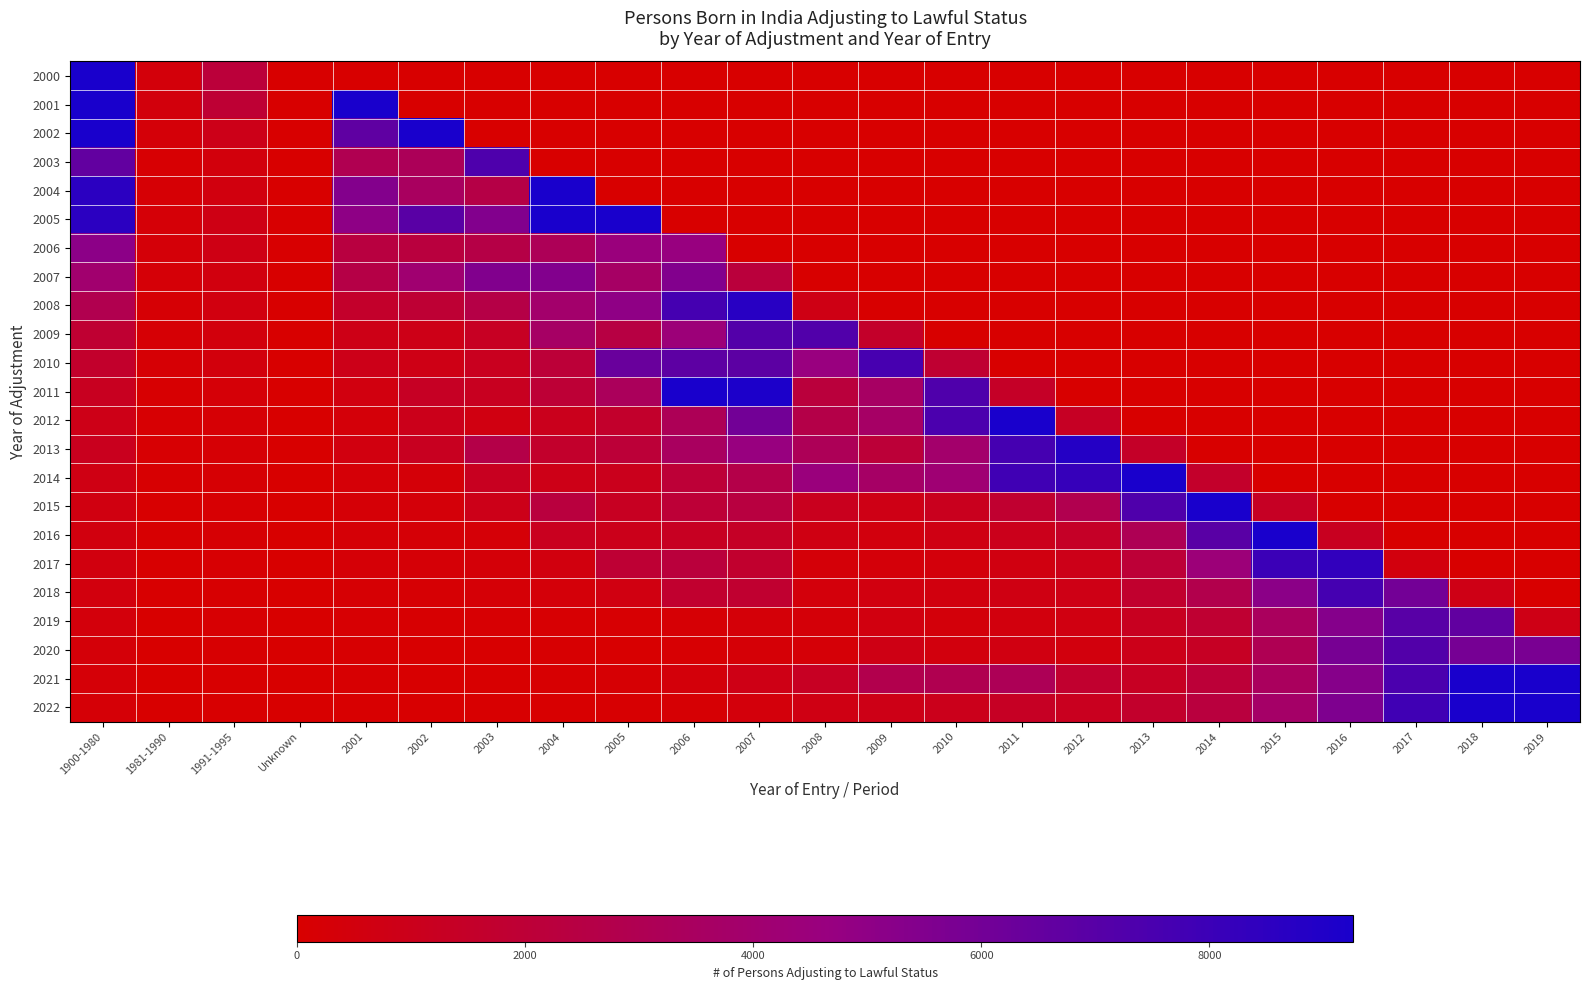

Which label corresponds to the smallest value in the chart?

2001